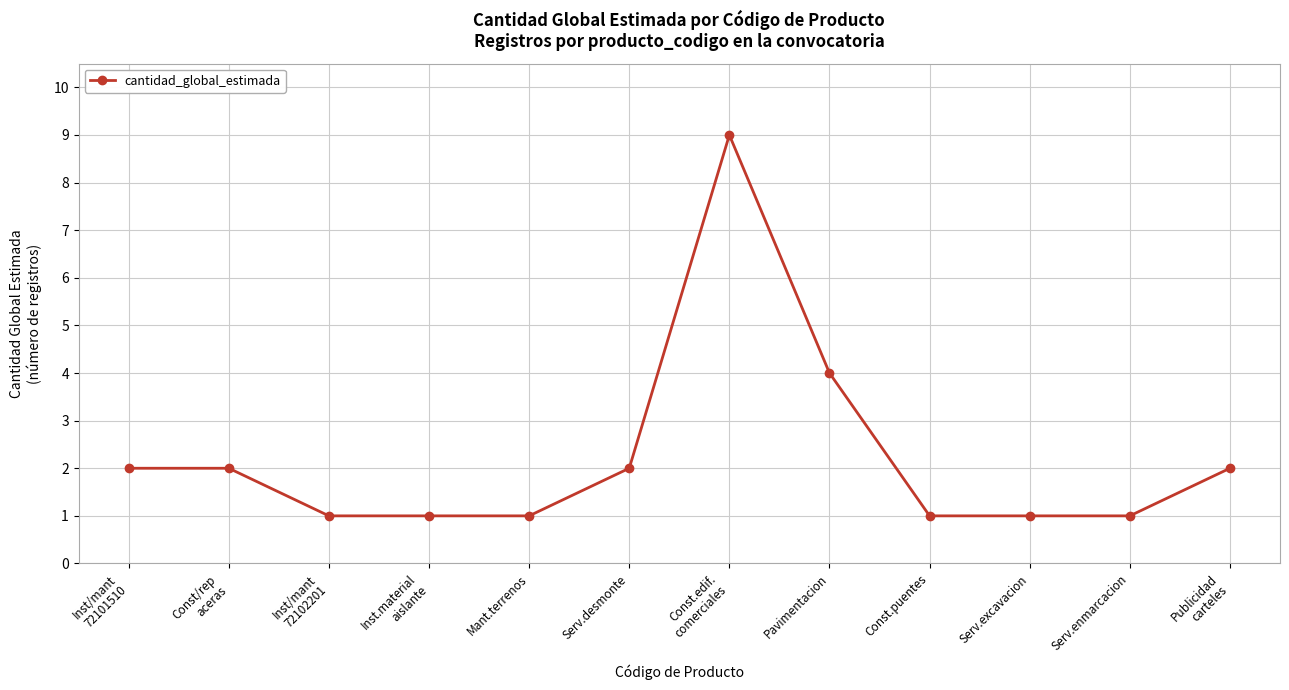

What is the difference between the maximum and minimum values?

8